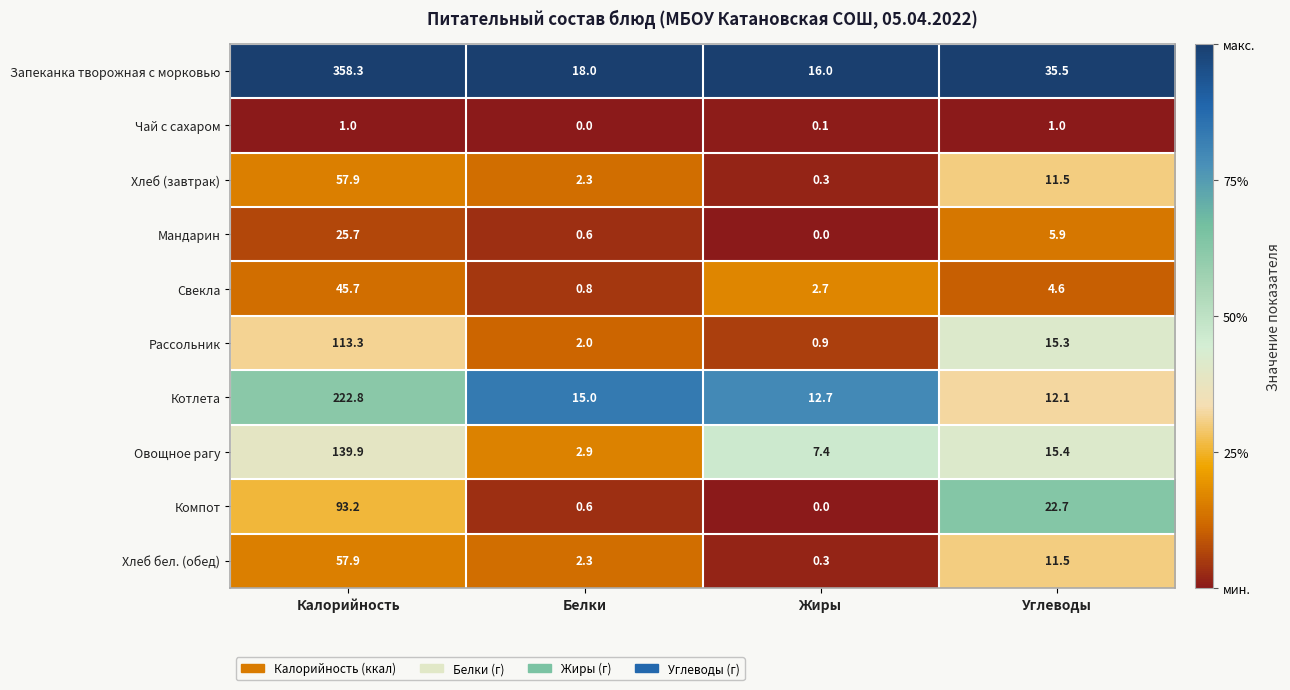

Is it true that Запеканка творожная с морковью equals 23.6 at Белки?

False